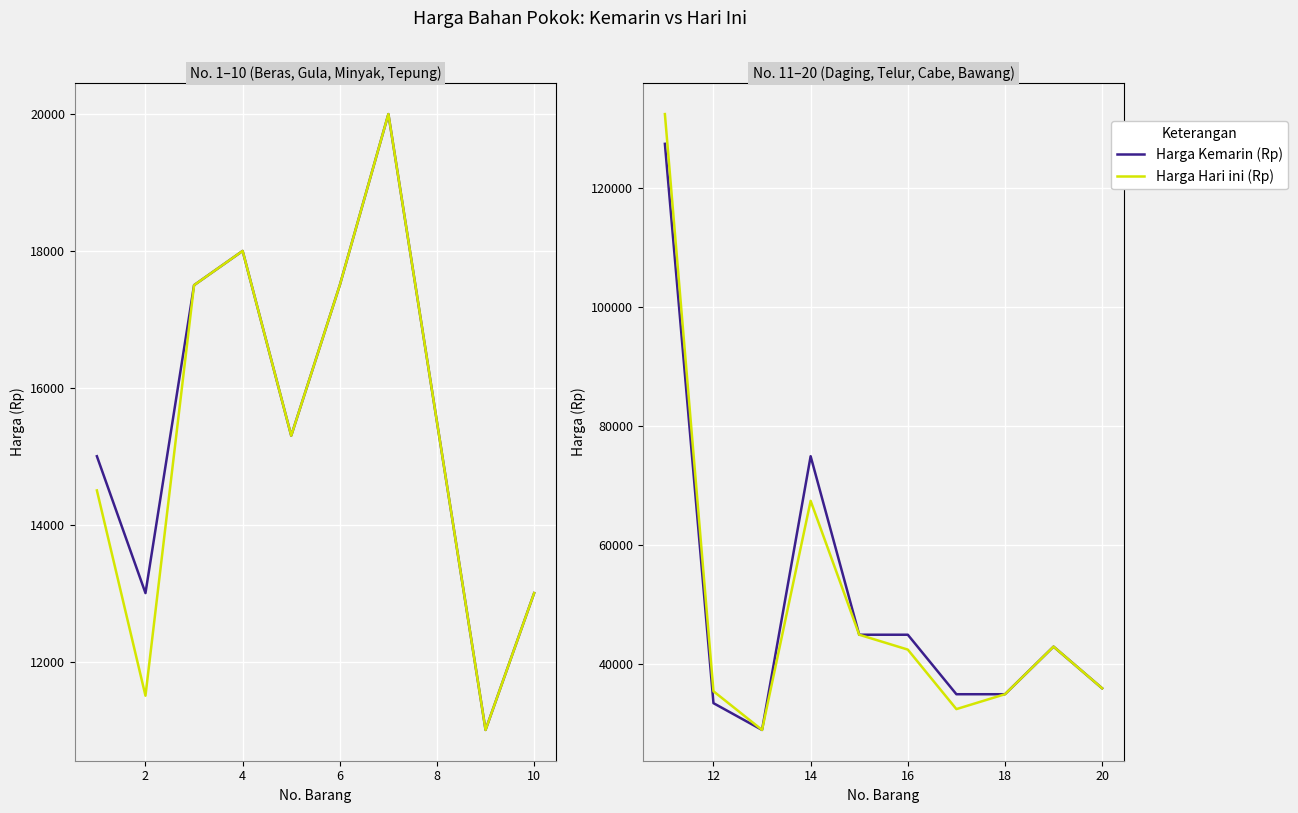

List the series in order of their peak value, highest first.

Harga Hari ini (Rp), Harga Kemarin (Rp)